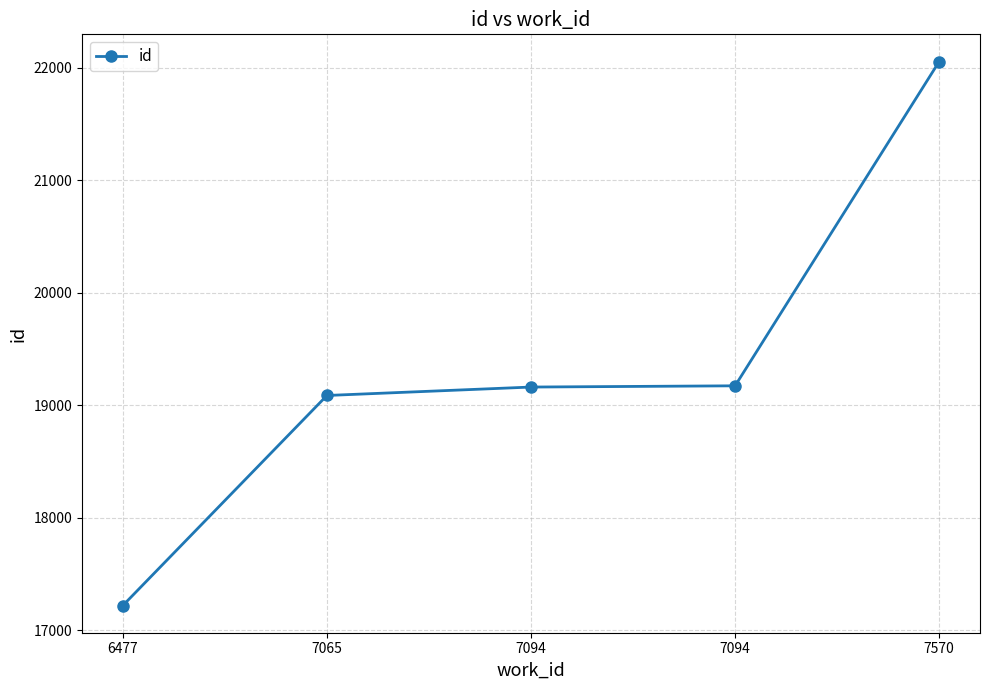

List the labels in order of value, smallest first.

6477, 7065, 7094, 7094, 7570